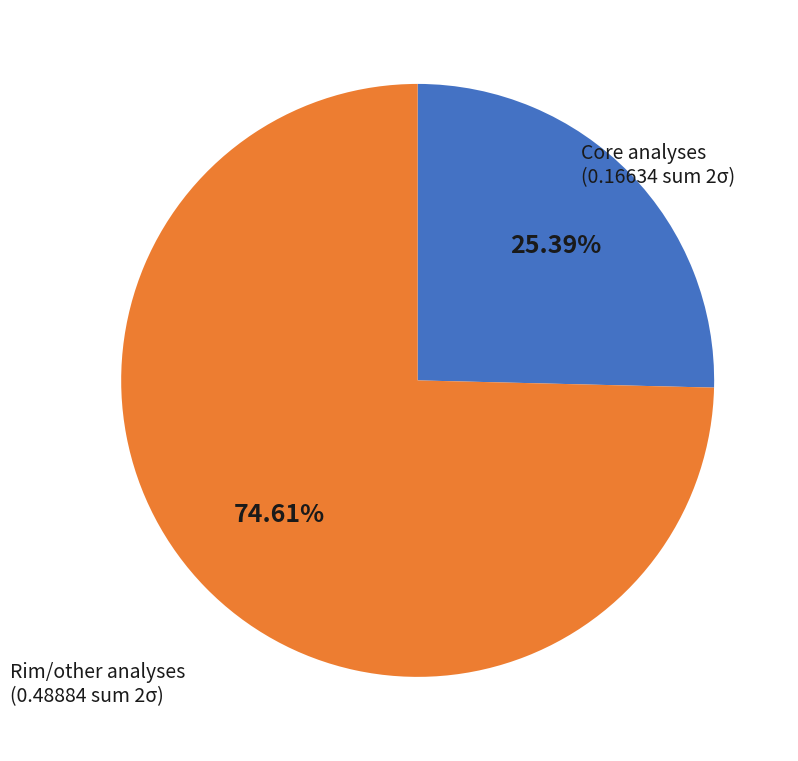

Does any single category account for the majority?

Yes